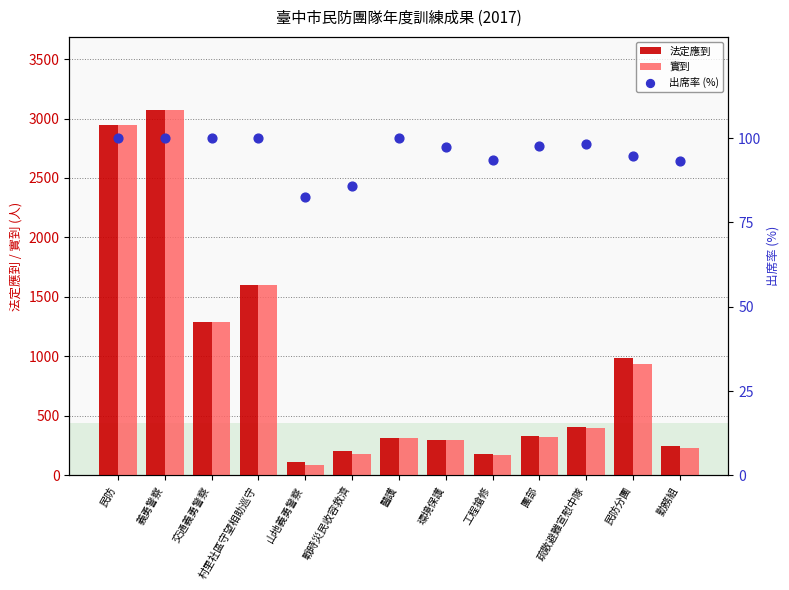

At which category is the sum across all series the highest?

義勇警察